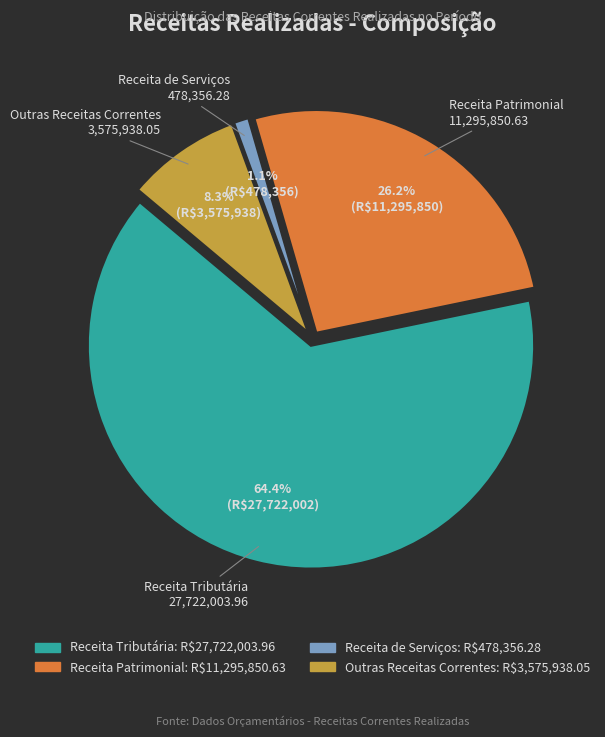

Rank the categories by value from lowest to highest.

Receita de Serviços, Outras Receitas Correntes, Receita Patrimonial, Receita Tributária